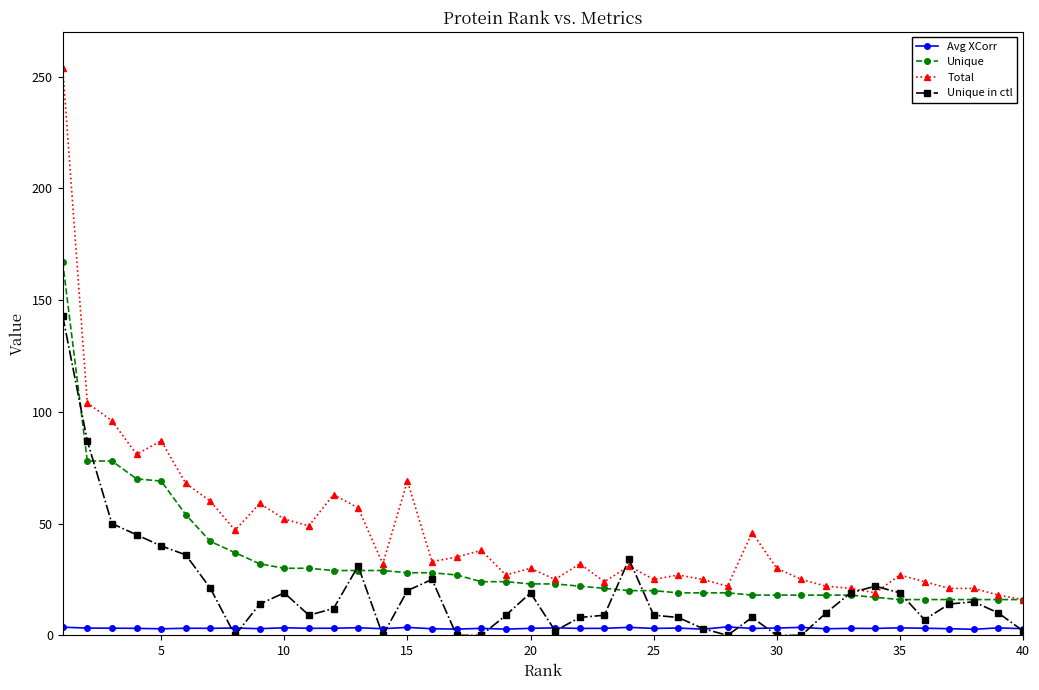

Which series has the widest spread of values?

Total